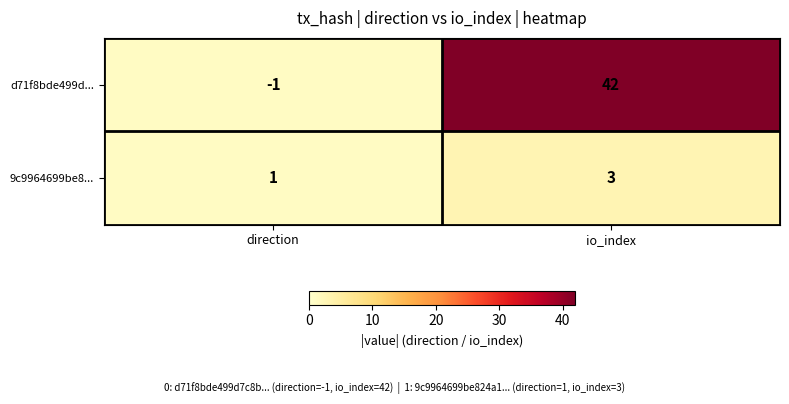

List the series in order of their peak value, highest first.

d71f8bde499d..., 9c9964699be8...